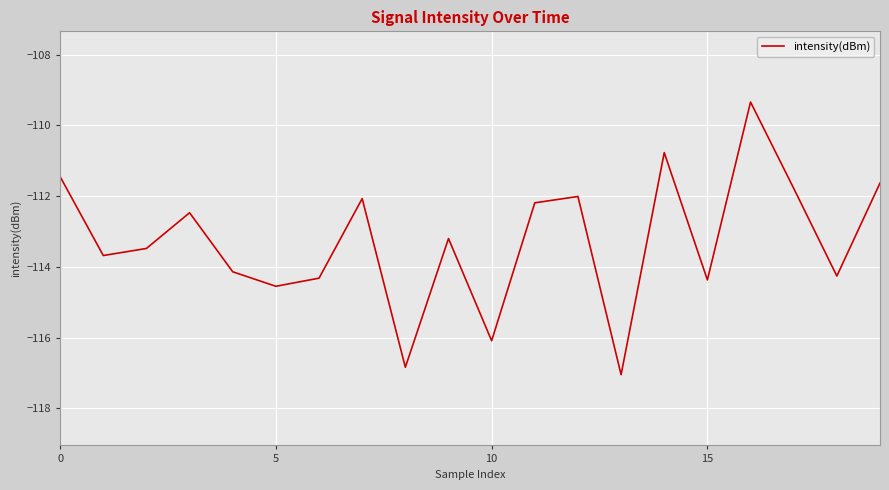

What is the difference between the maximum and minimum values?

7.7